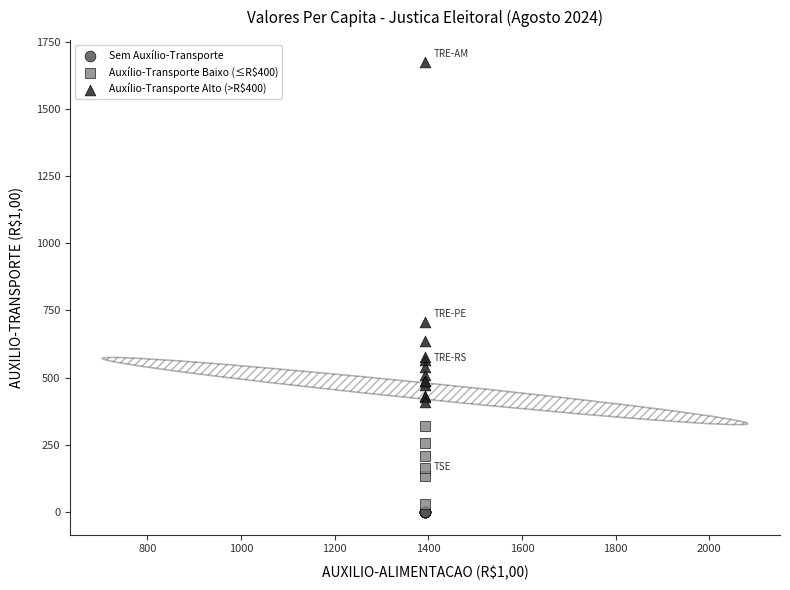

Which series contains the highest Y value?

Auxílio-Transporte Alto (>R$400)